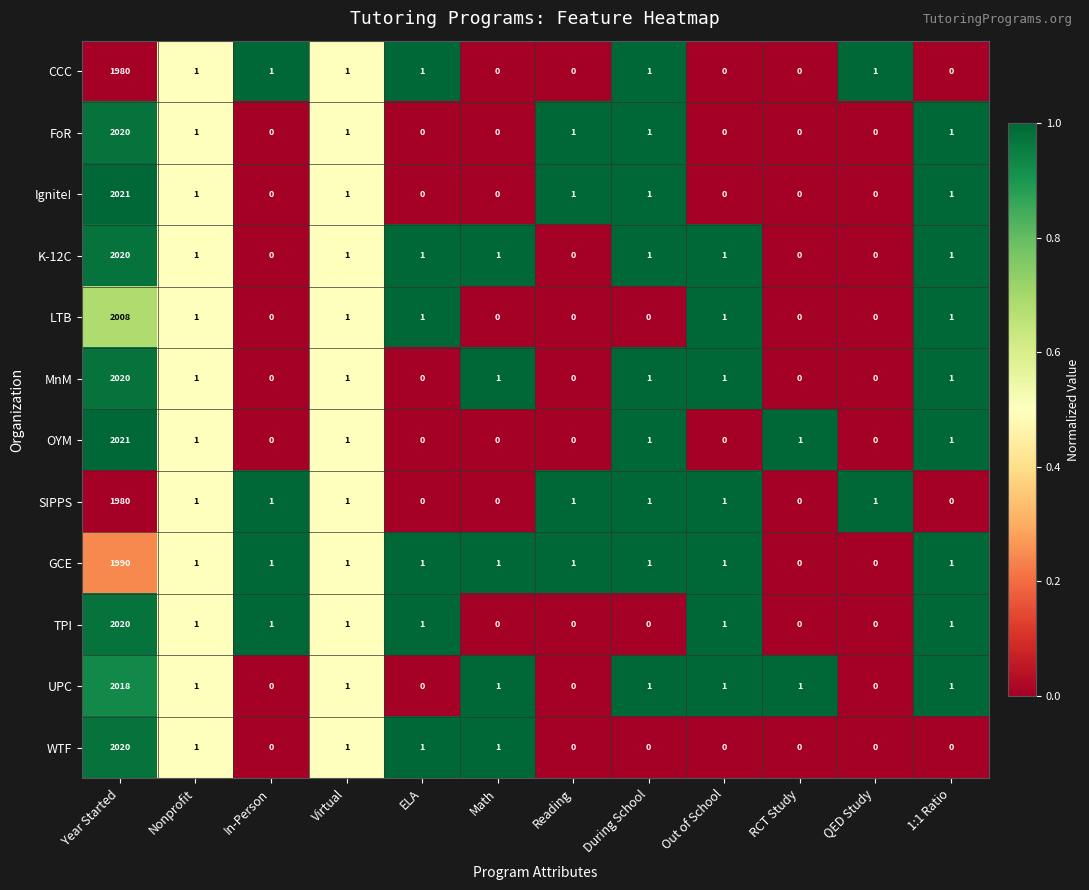

What is the sum of the FoR values at 1:1 Ratio and Year Started?

2021